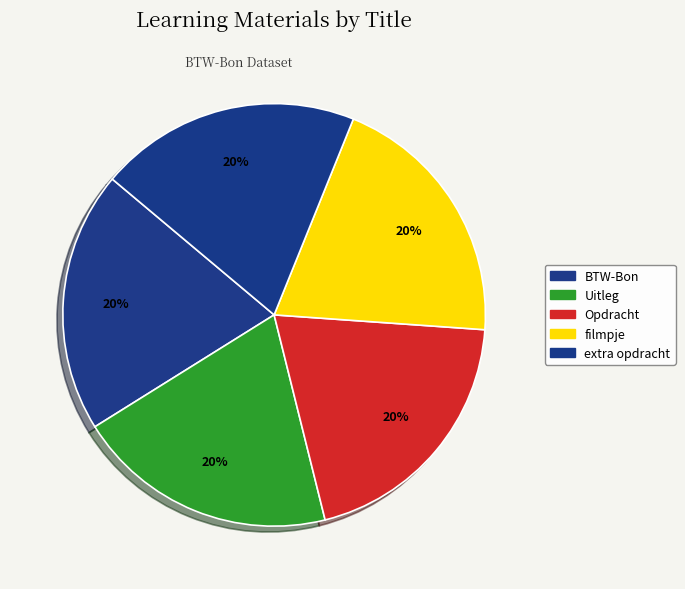

What is the total percentage of Uitleg and BTW-Bon?

40.0%